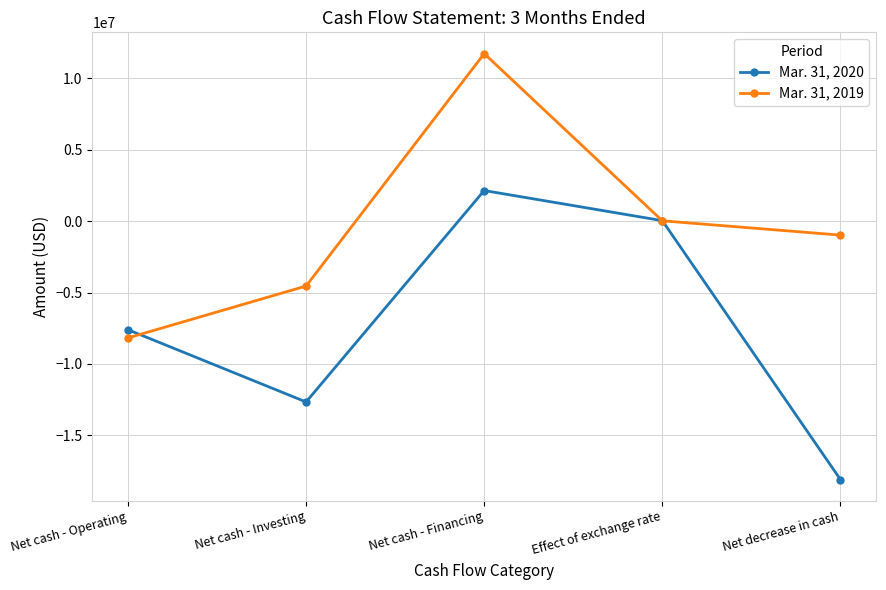

What is the label of the 3rd point from the left?

Net cash - Financing